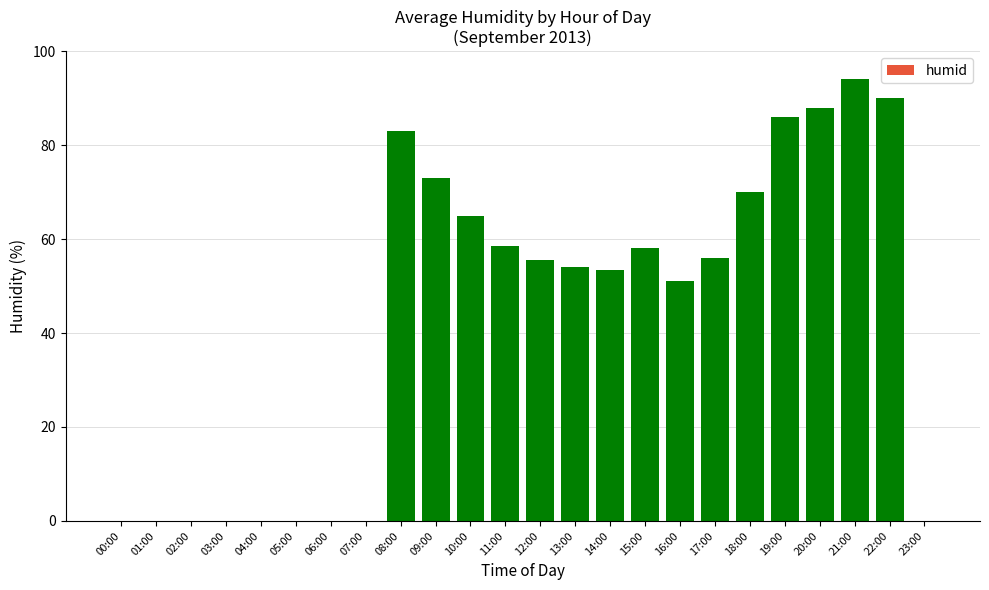

What is the difference between the values at 11:00 and 03:00?

58.5